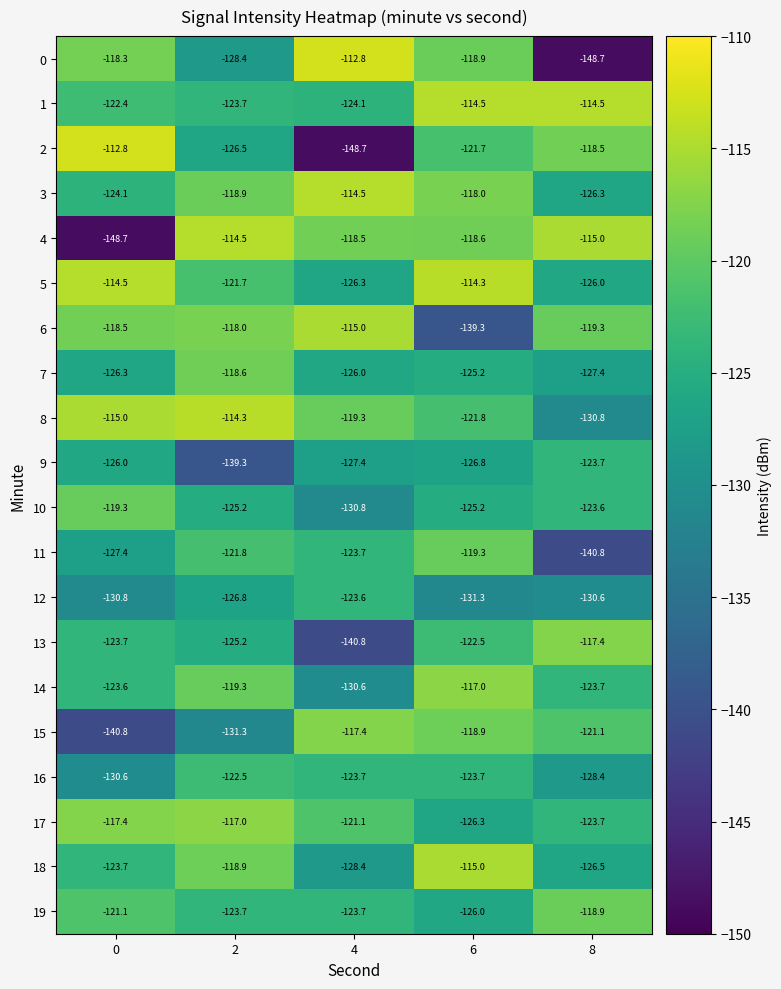

List the labels in order of 2 value, smallest first.

4, 2, 6, 8, 0